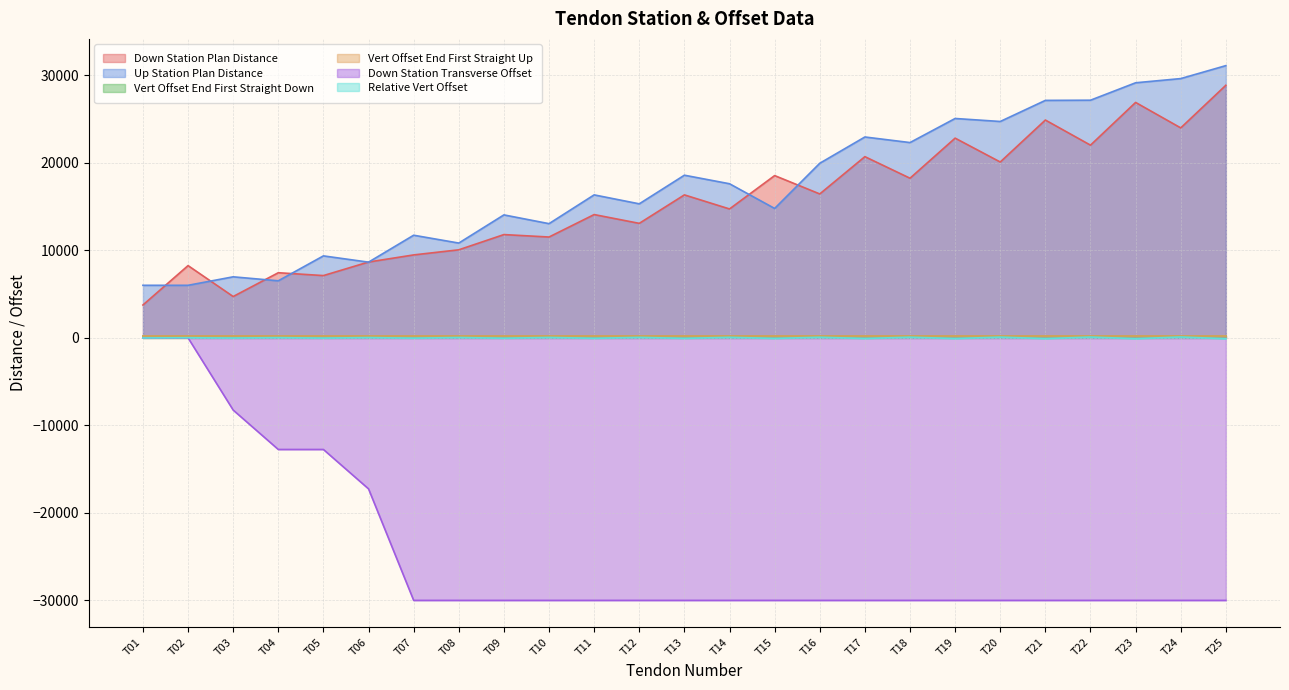

At which label does Relative Vert Offset first exceed -10?

T02